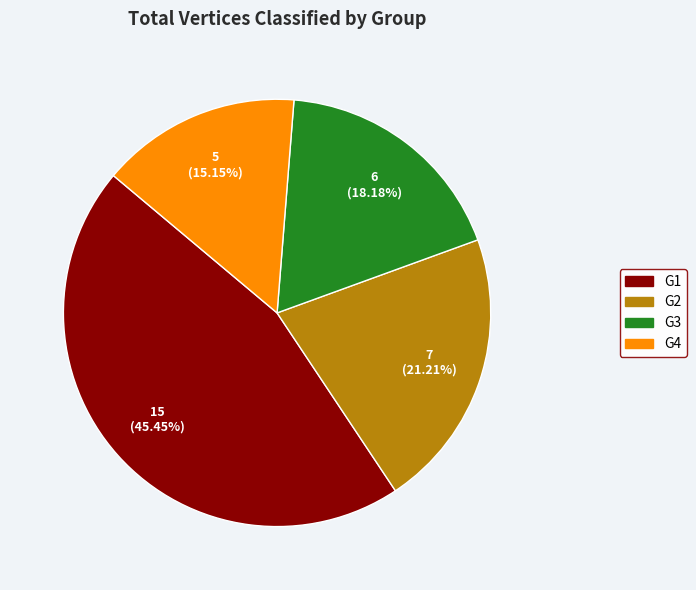

What is the largest slice in the pie chart?

G1